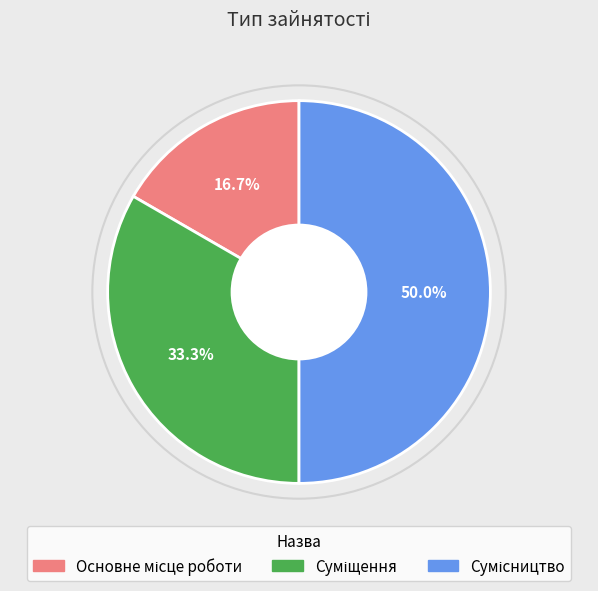

What is the ratio of the value at Суміщення to the value at Основне місце роботи?

2.0